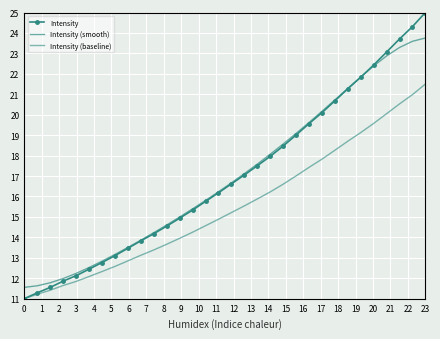

True or false: Intensity (baseline) and Intensity (smooth) intersect in this chart.

False